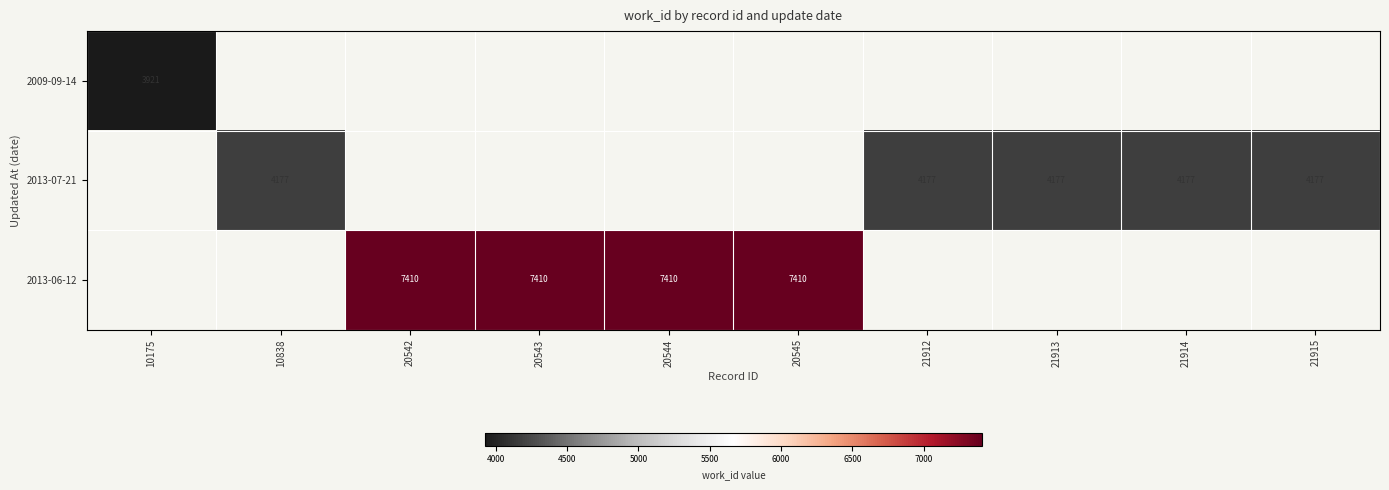

Which series has the largest range (max minus min)?

2009-09-14